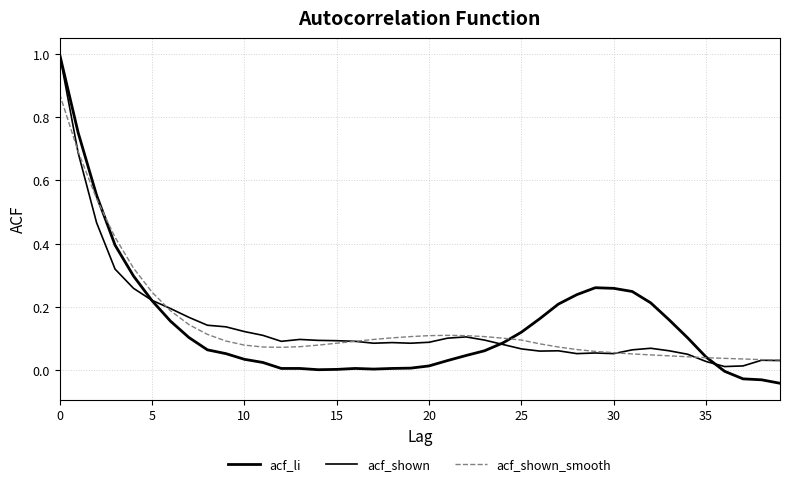

Where is the first local minimum for acf_shown_smooth?

12